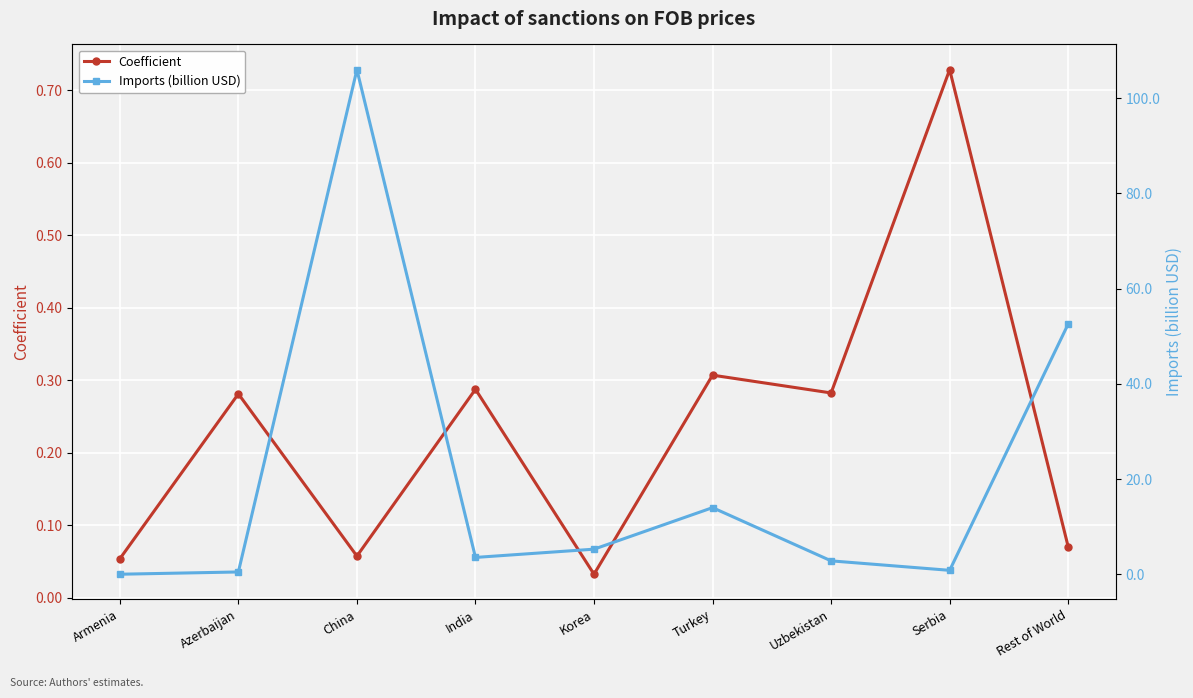

What is the label of the 7th point from the left?

Uzbekistan